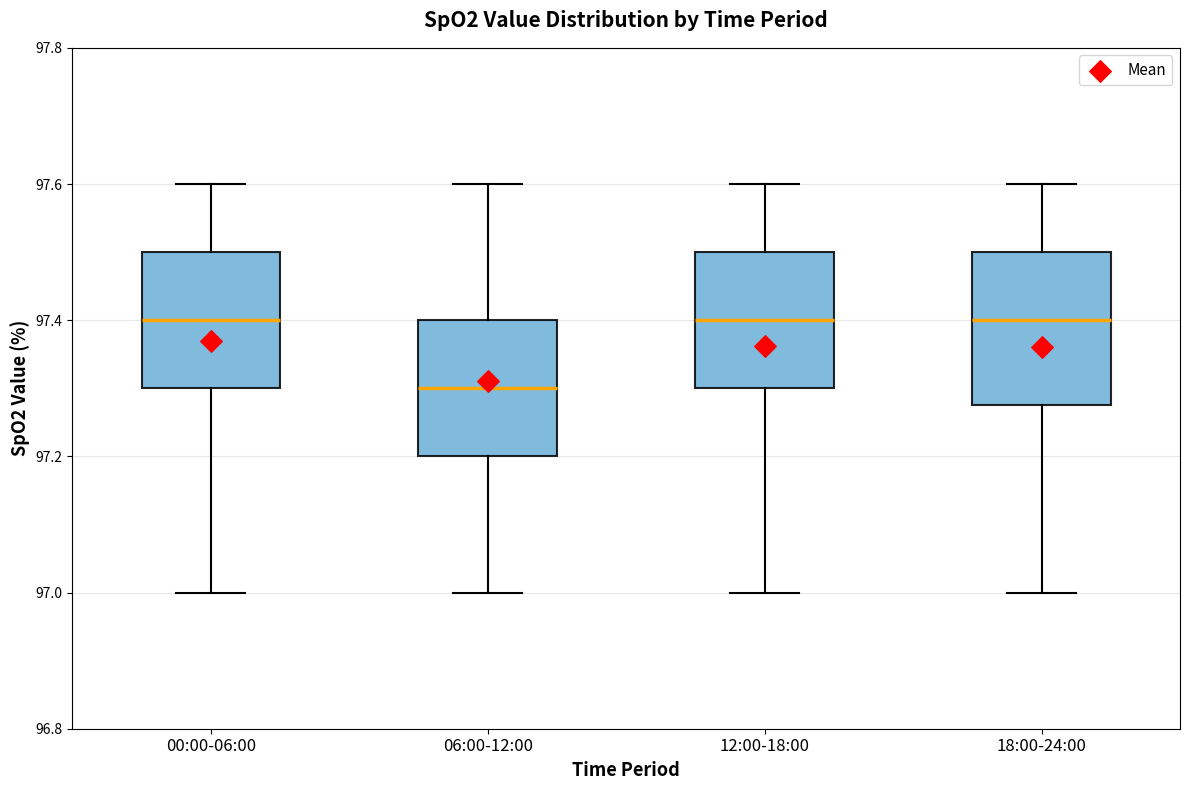

Reading left to right, transcribe this box plot: for each box, give where its median line is, the range the box spans, and where its two whiskers end, as read against the y-axis. The values are not printed on the chart, so give them approximately, as read against the axis.

00:00-06:00: median 97.40, box 97.30 to 97.50, whiskers 97.00 to 97.60
06:00-12:00: median 97.30, box 97.20 to 97.40, whiskers 97.00 to 97.60
12:00-18:00: median 97.40, box 97.30 to 97.50, whiskers 97.00 to 97.60
18:00-24:00: median 97.40, box 97.28 to 97.50, whiskers 97.00 to 97.60